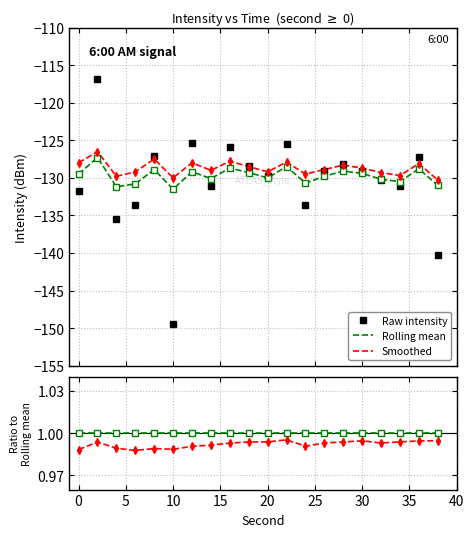

True or false: Smoothed and Roll/Roll cross at least once.

False